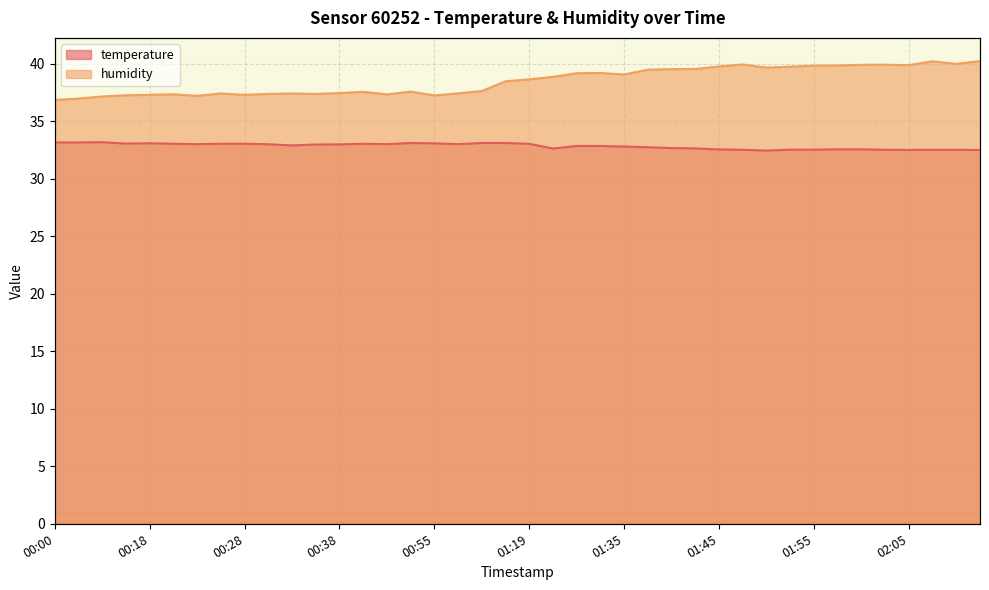

Count the number of categories in the chart.

40